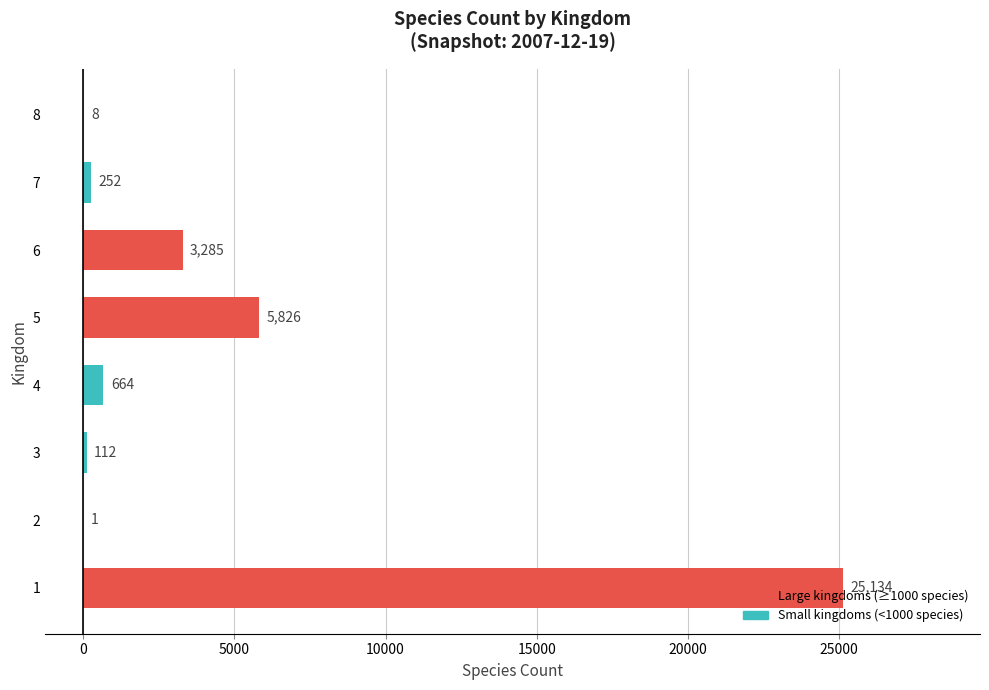

What is the sum of all values?

35282